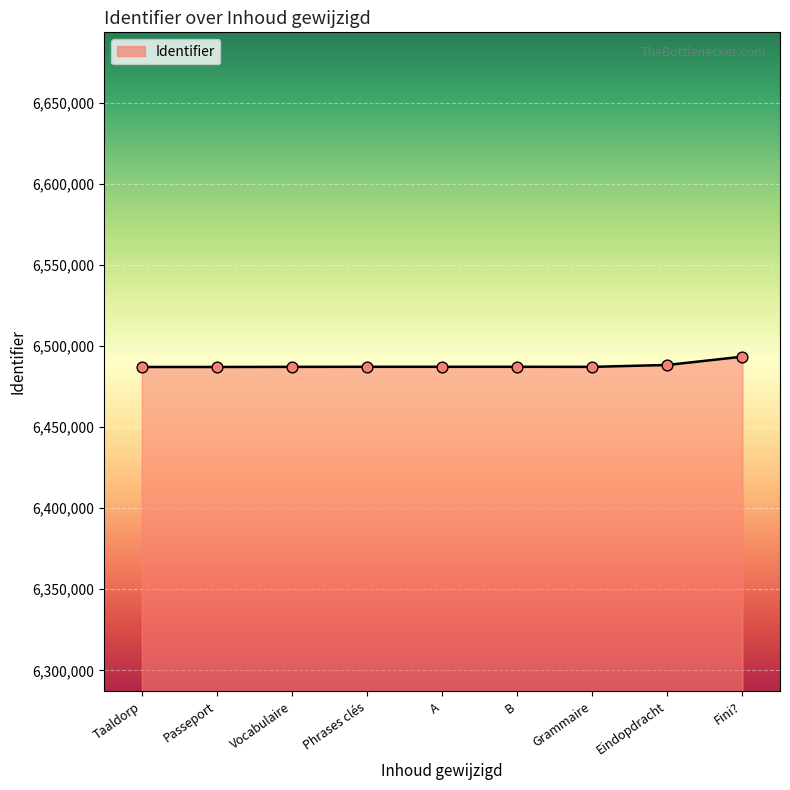

What is the ratio of the value at Taaldorp to the value at Fini??

1.0